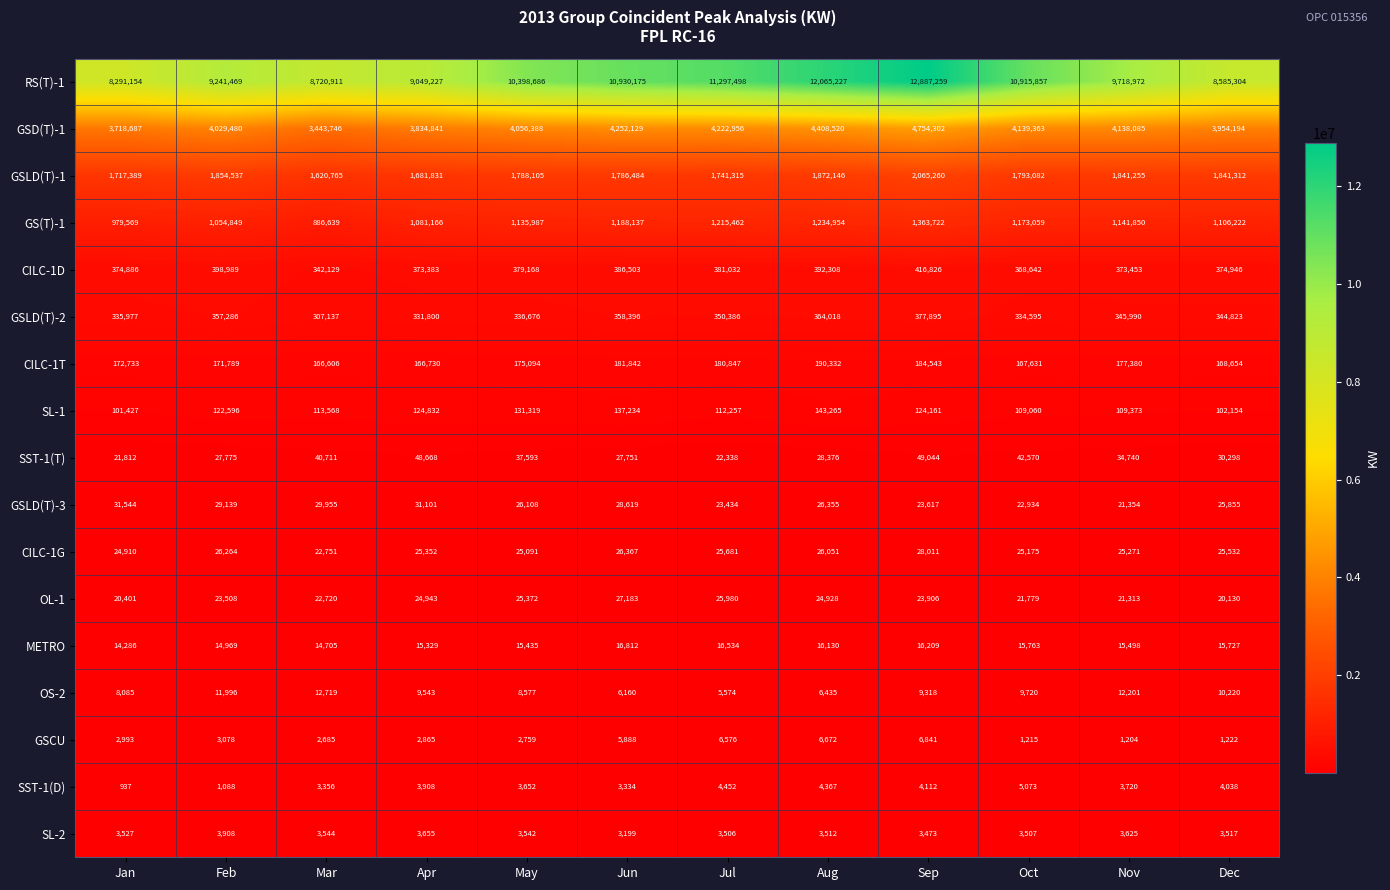

What is the difference between the maximum and minimum values in the METRO series?

2526